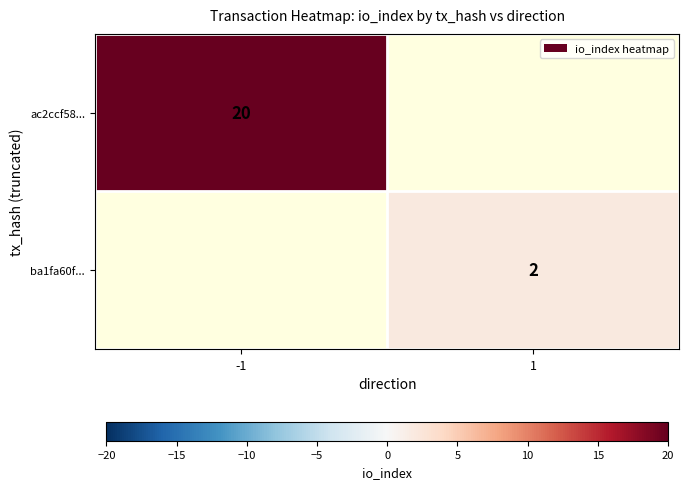

True or false: ba1fa60f... has a value of 2 at 1.

True